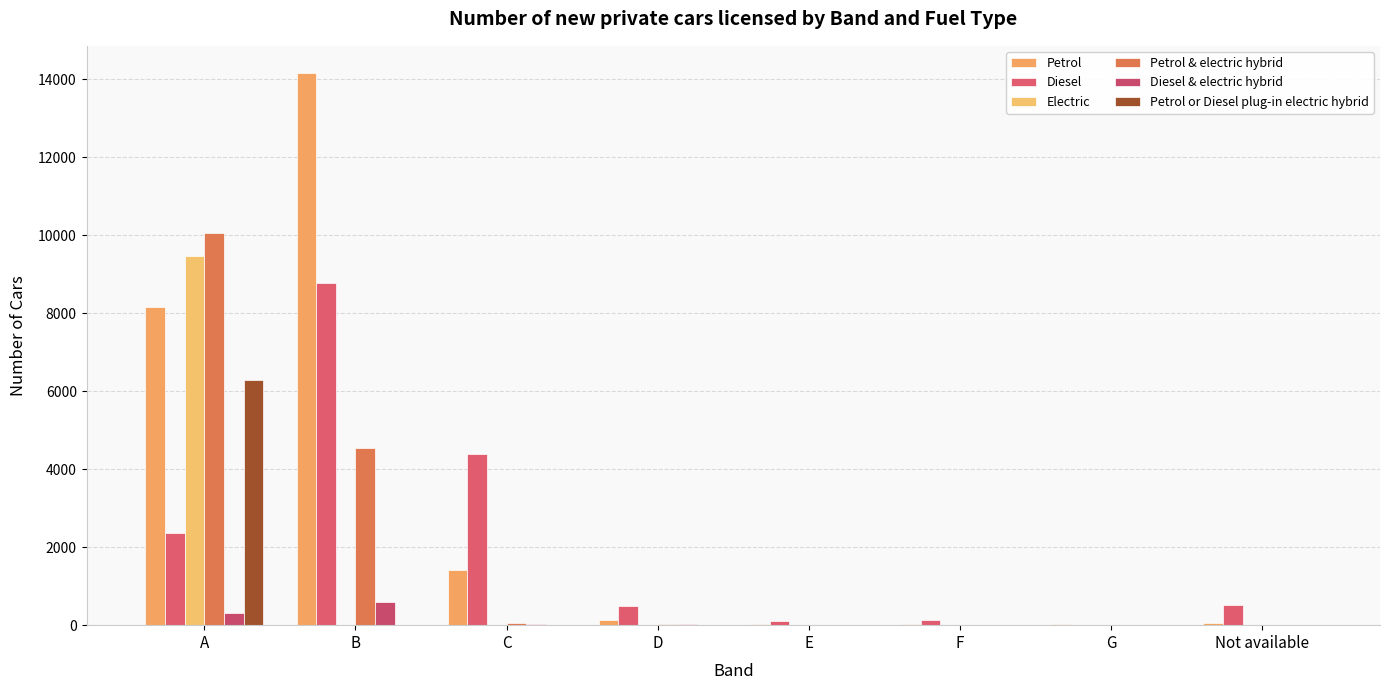

Are the bars grouped side by side (vs. stacked)?

Yes